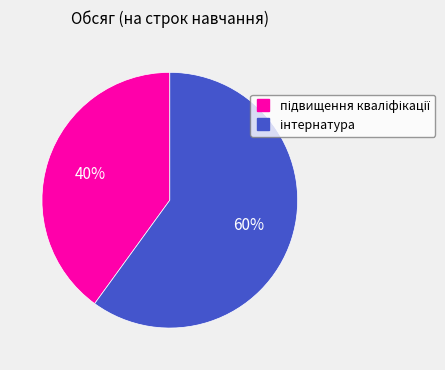

How many slices are in this pie chart?

2